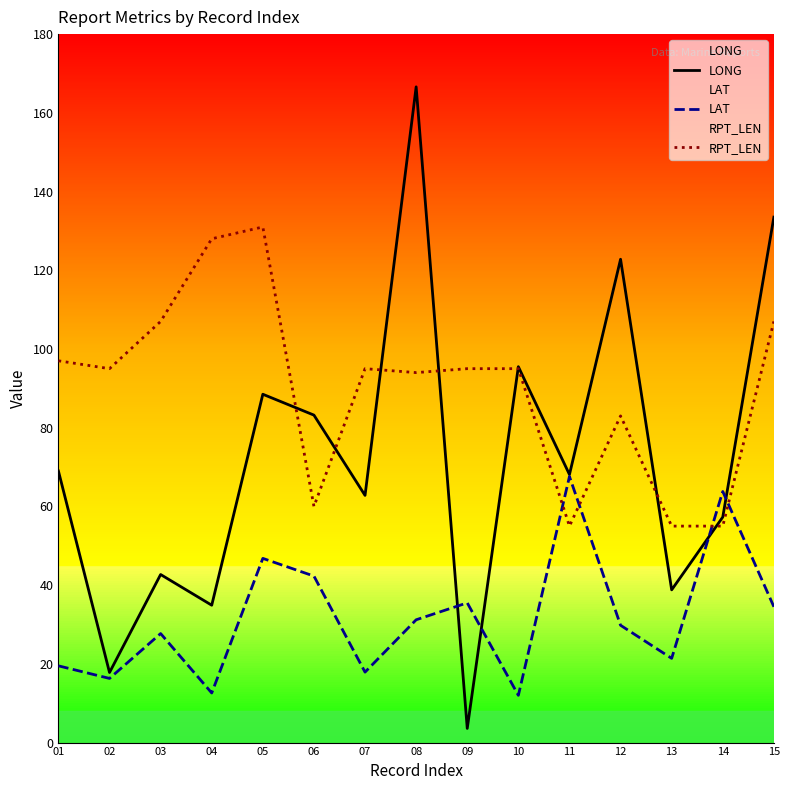

Which series has the widest spread of values?

LONG